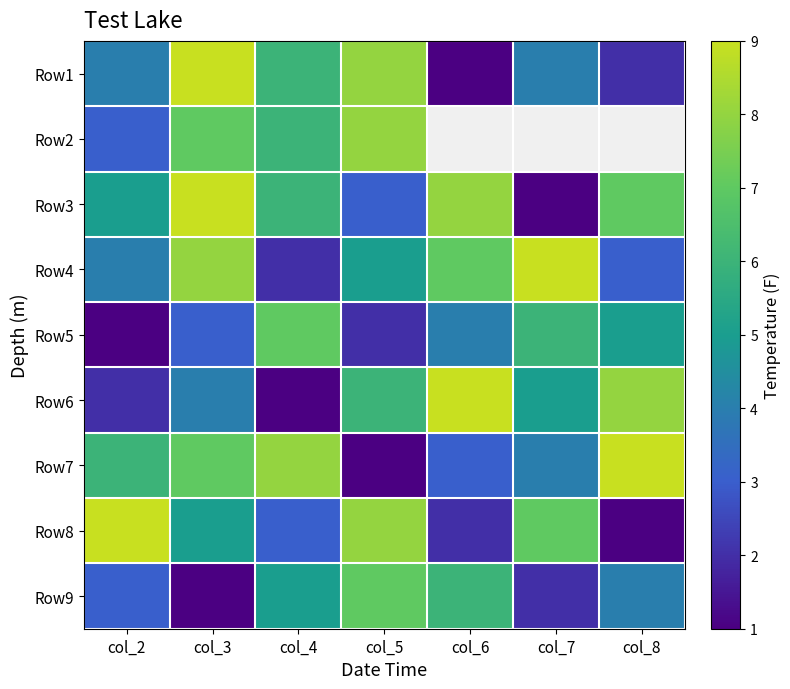

At which category is the sum across all series the highest?

col_3